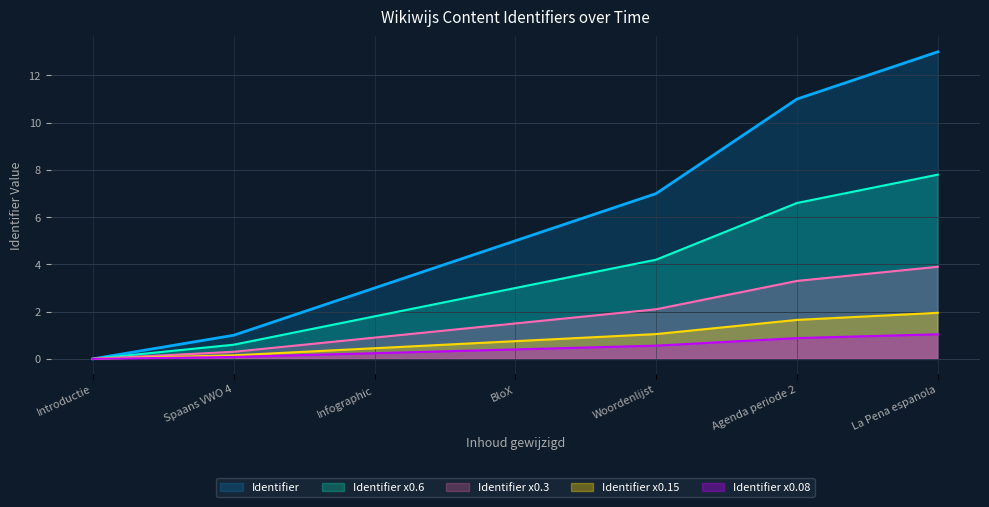

At which category is the sum across all series the highest?

La Pena espanola